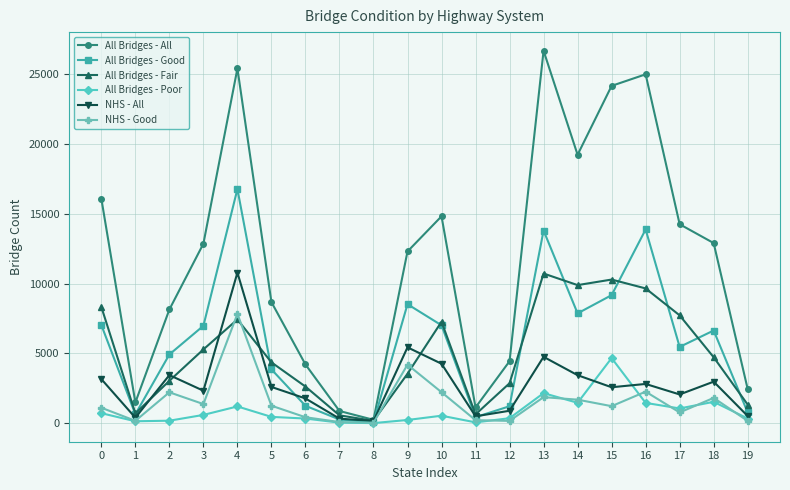

The value of All Bridges - Good at 0 is 7040. True or false?

True